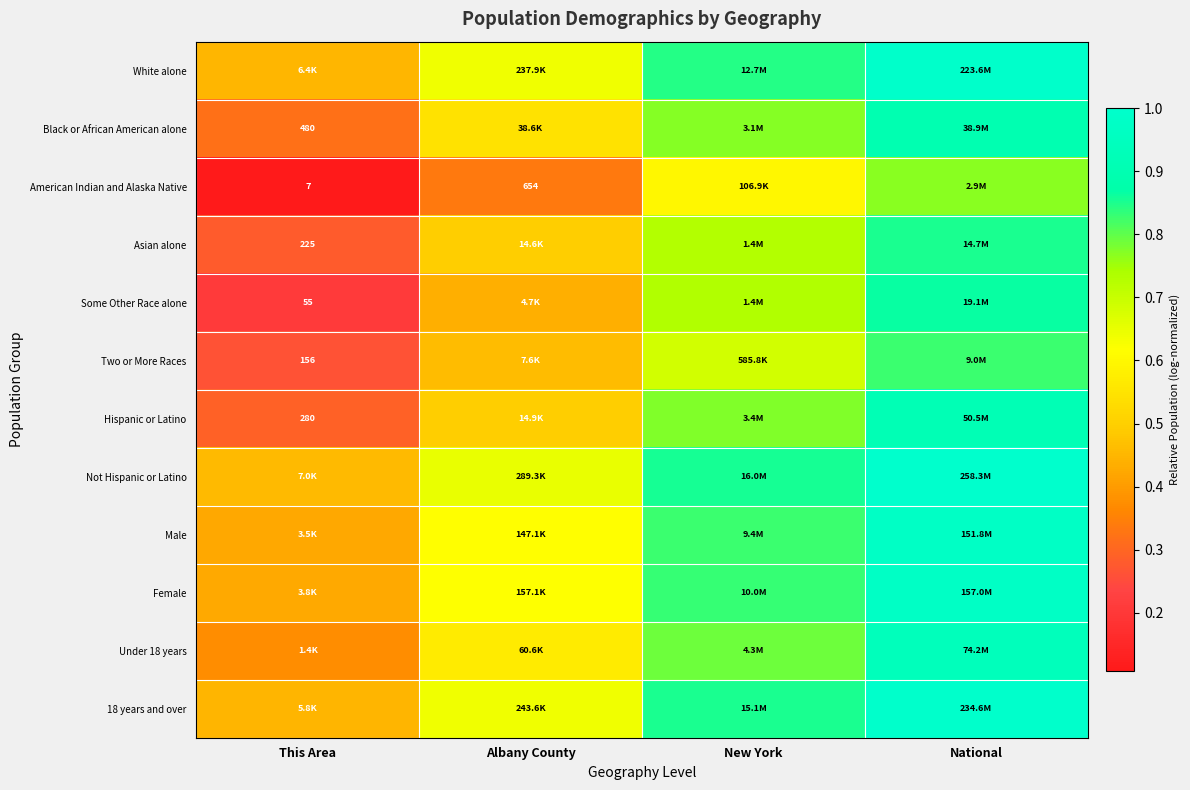

How many series are shown in this chart?

12